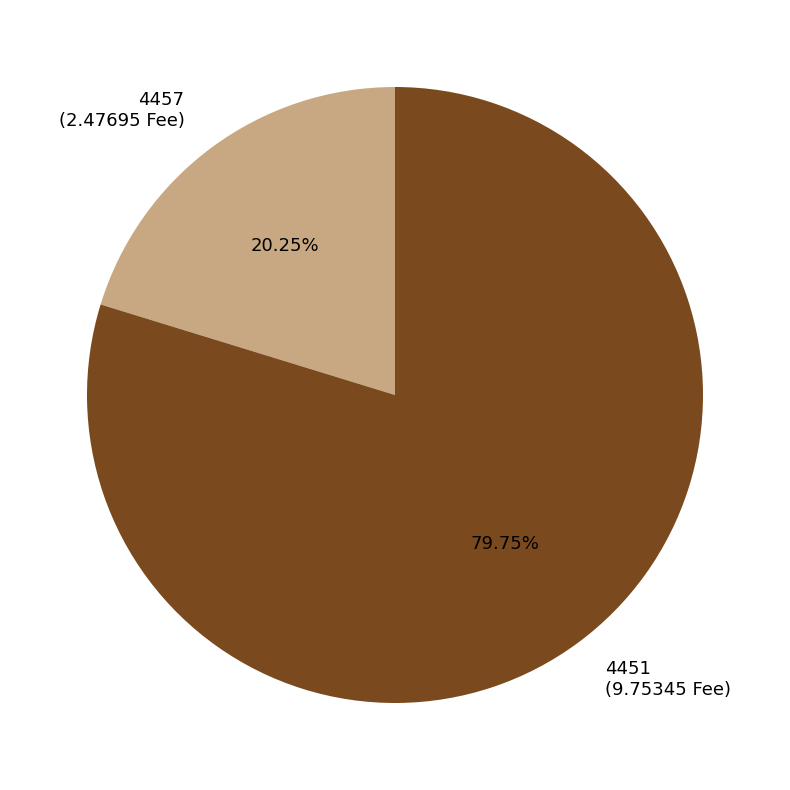

What is the largest slice in the pie chart?

4451